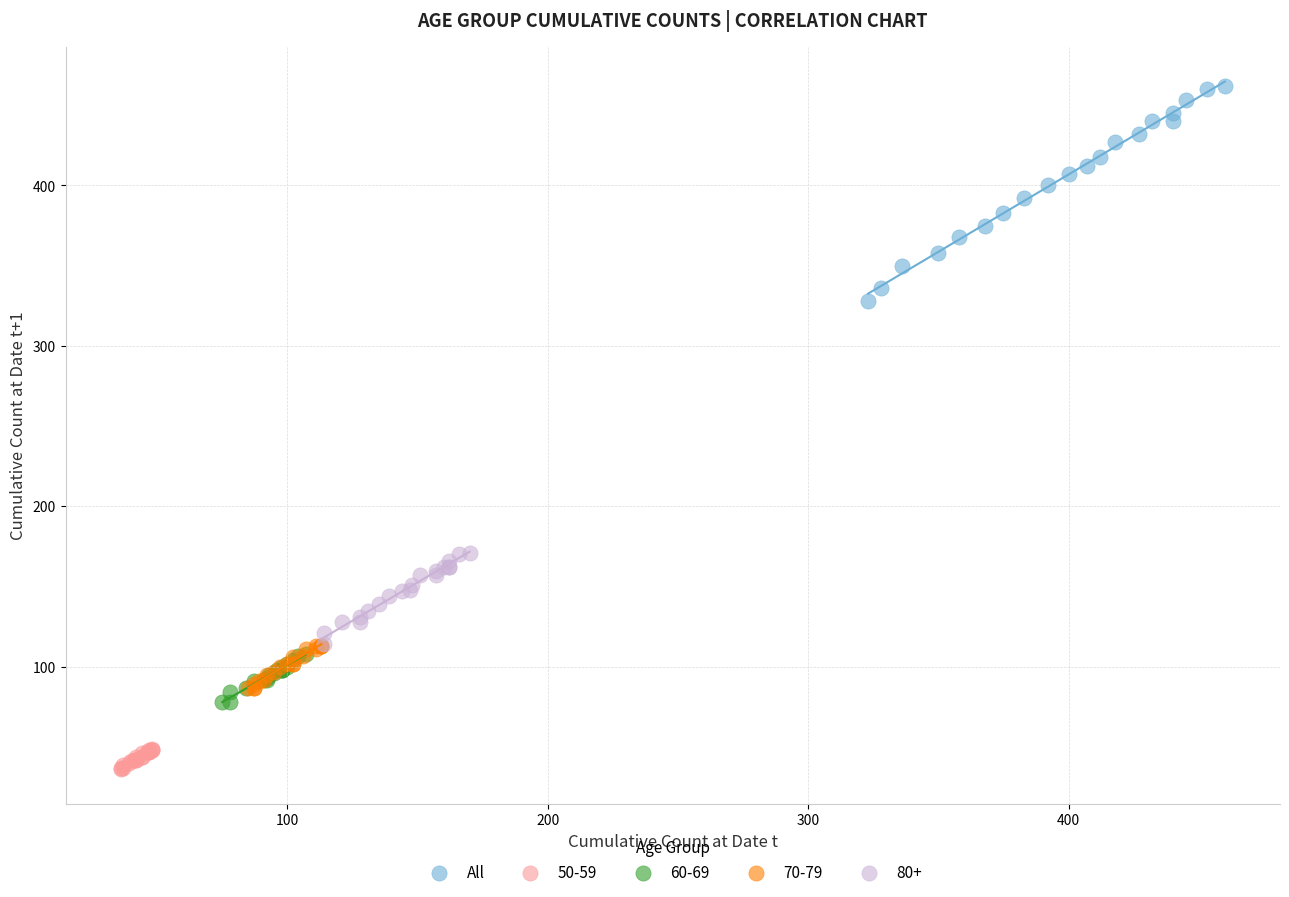

Which series reaches the maximum Y coordinate?

All